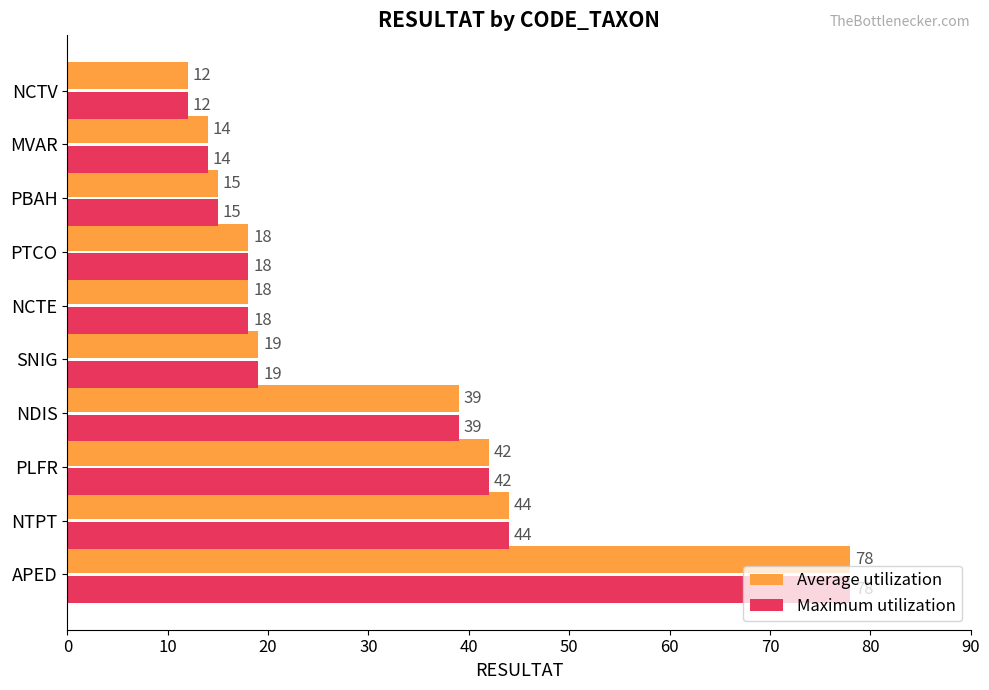

How many values in the Maximum utilization series are below 19?

5